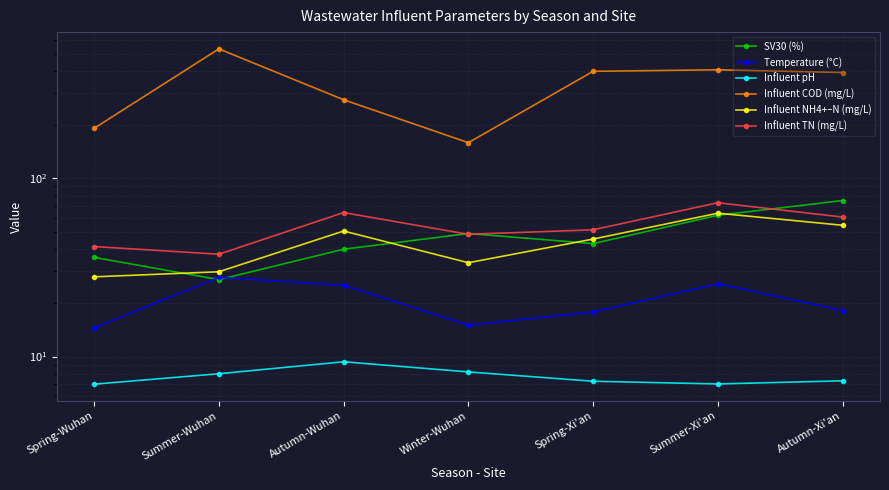

What is the difference between the maximum and minimum values in the SV30 (%) series?

48.0